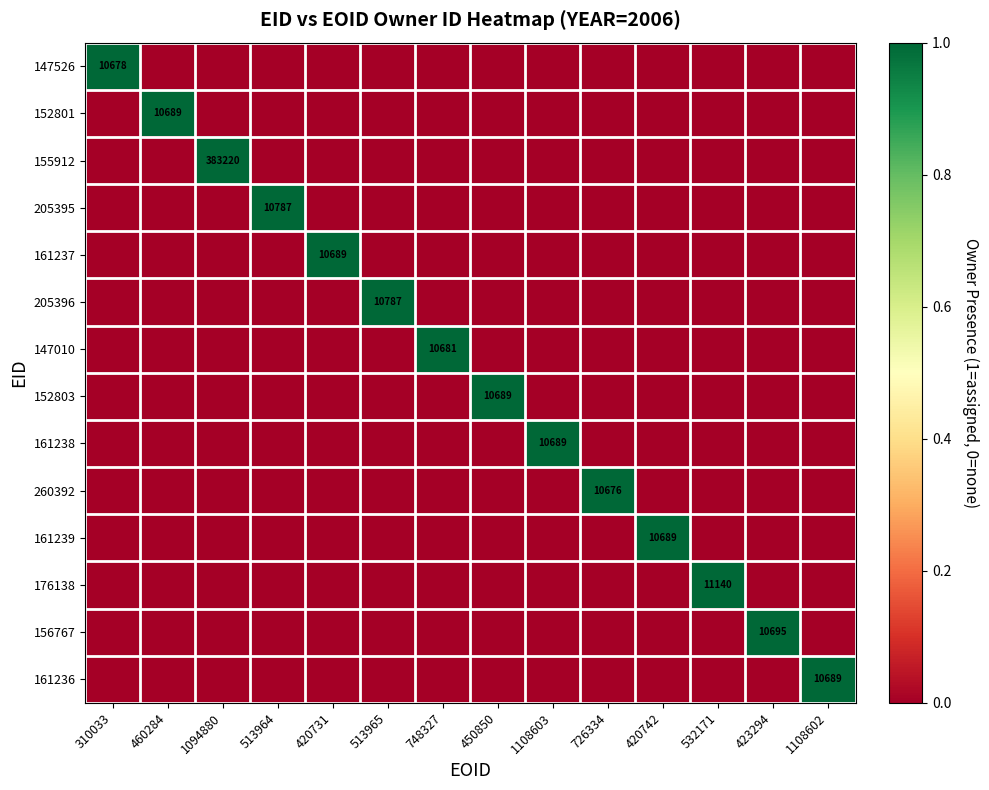

Is it true that 161236 equals 6702 at 1108602?

False